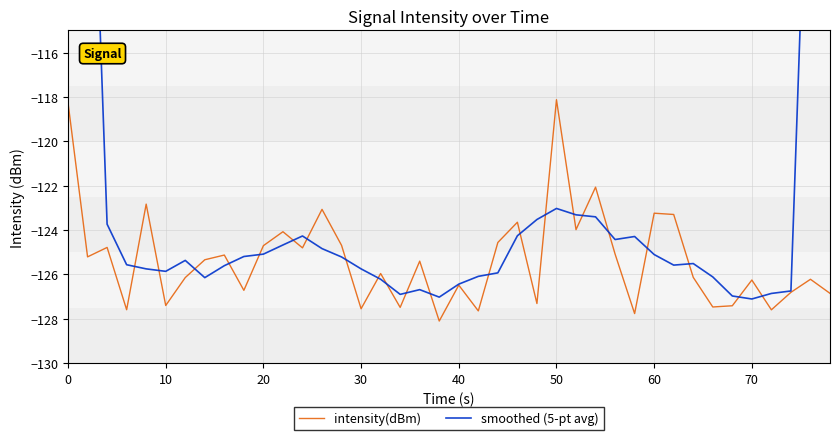

How many data points in intensity(dBm) are less than -125?

25